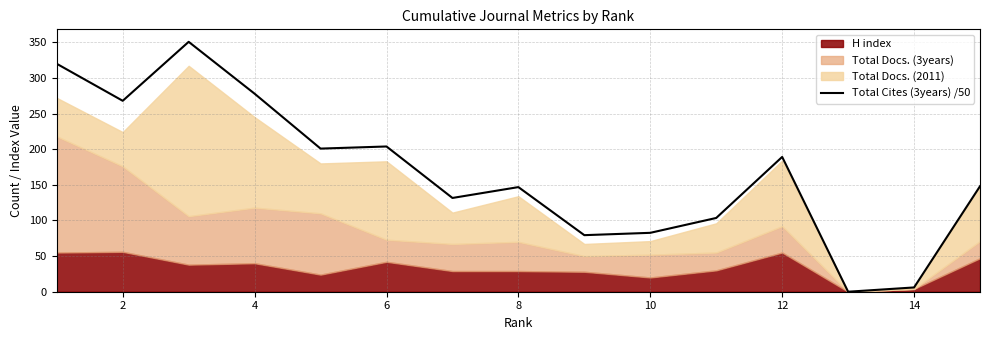

What is the difference between the maximum and minimum values?

350.6